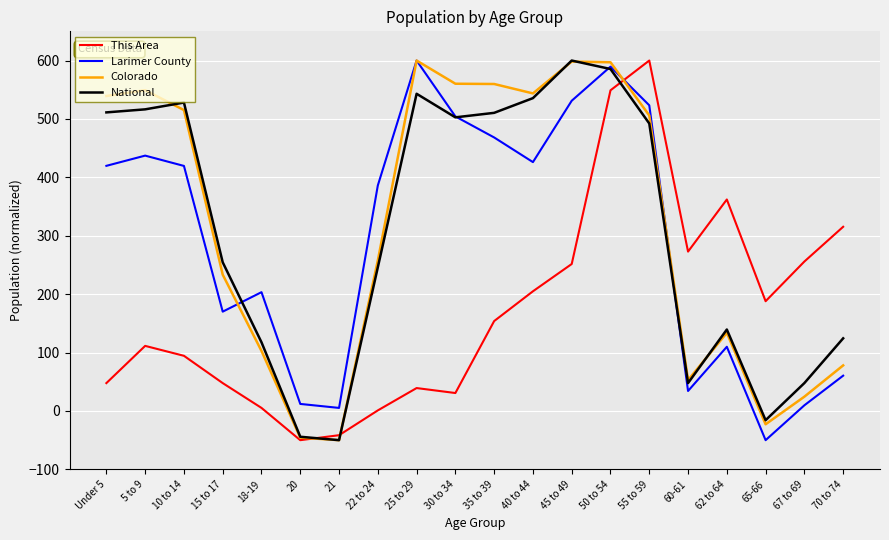

True or false: This Area and Colorado intersect in this chart.

True